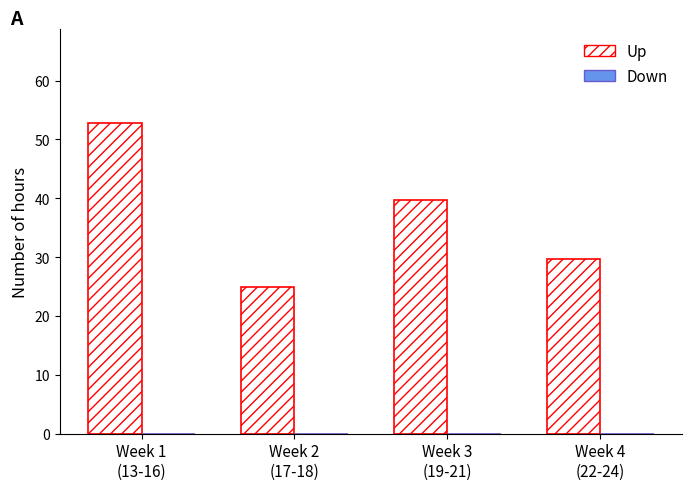

What is the smallest value displayed?

25.0